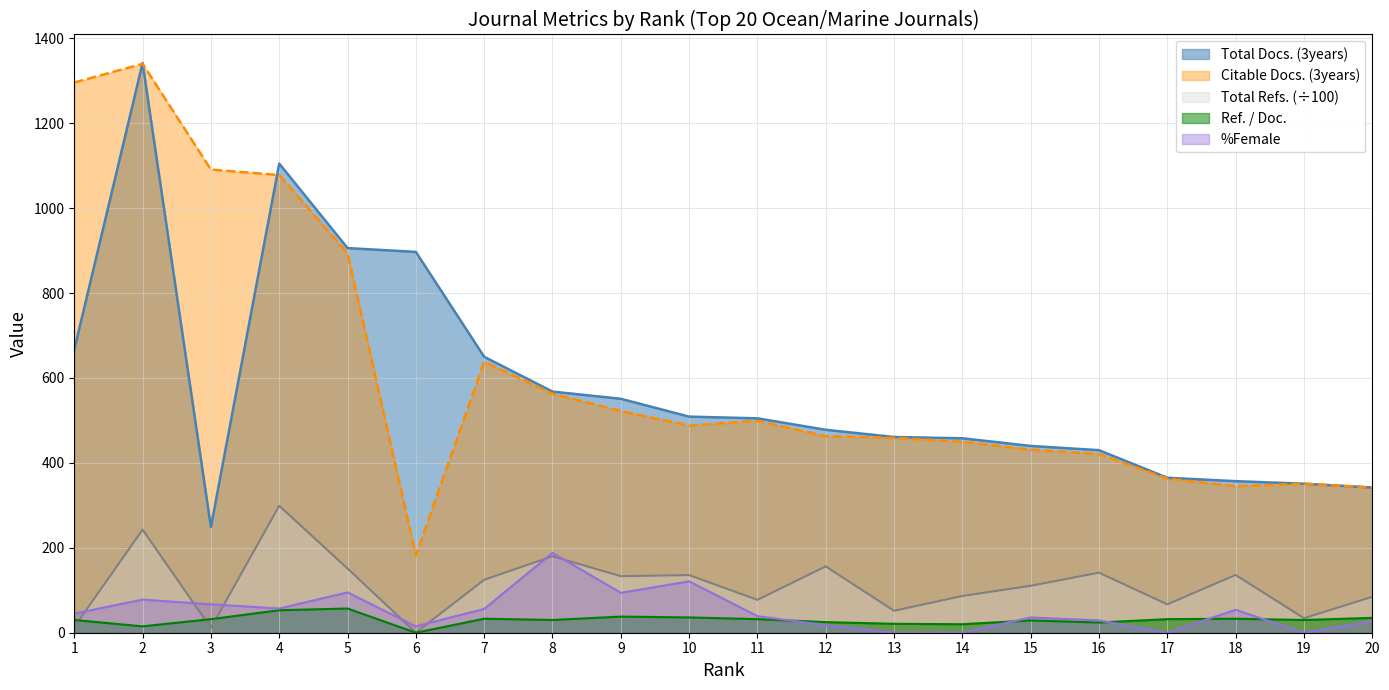

How many interior local peaks does the Ref. / Doc. series have?

5